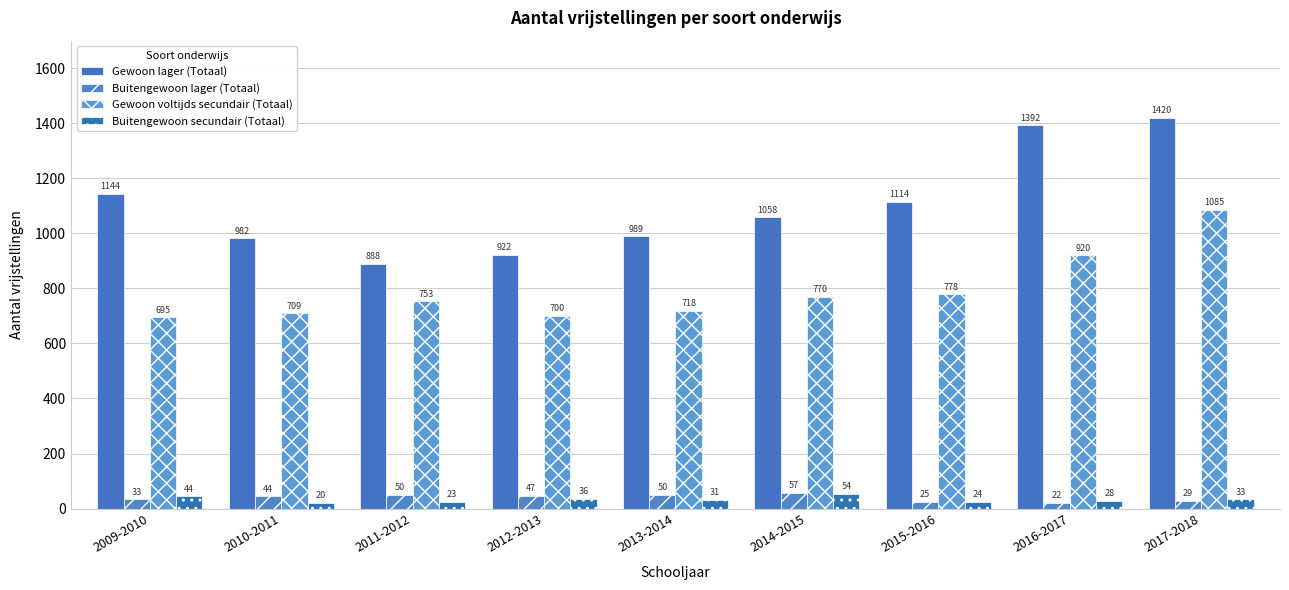

The value of Buitengewoon lager (Totaal) at 2015-2016 is 17. True or false?

False